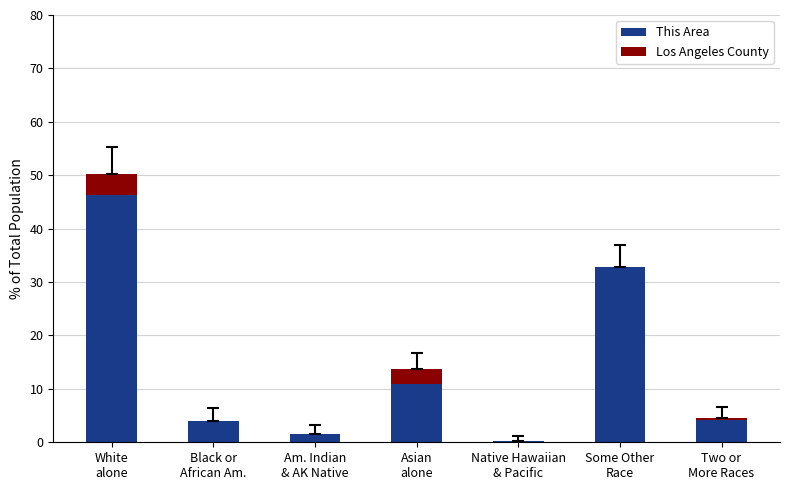

What is the sum of all This Area values?

100.0